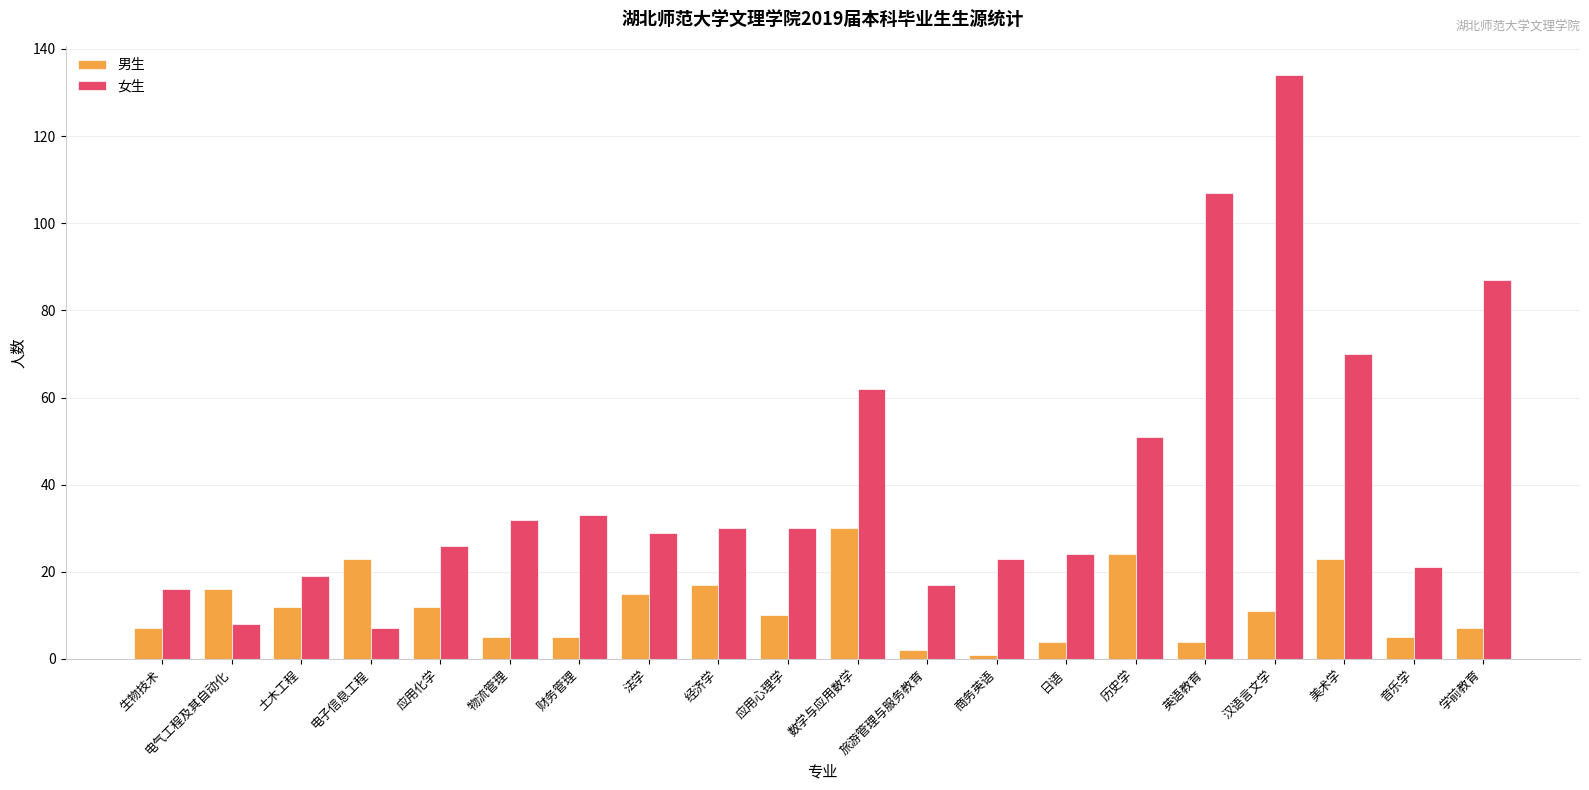

What is the total value across all series at 电气工程及其自动化?

24